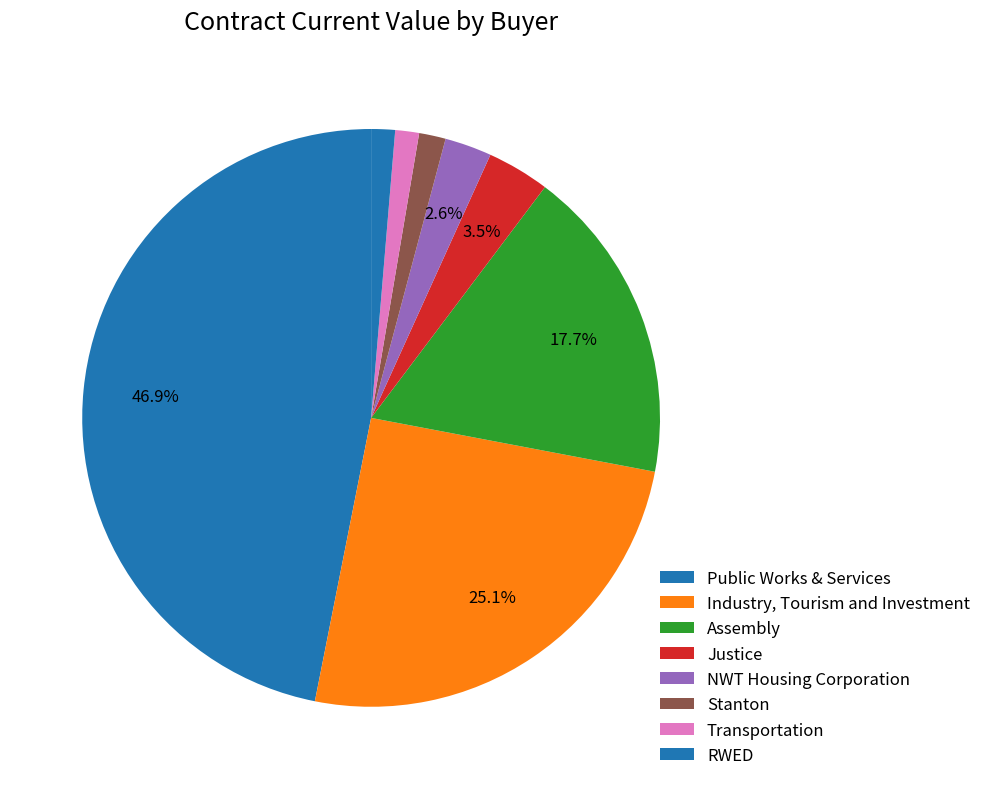

How many segments does this pie chart have?

8